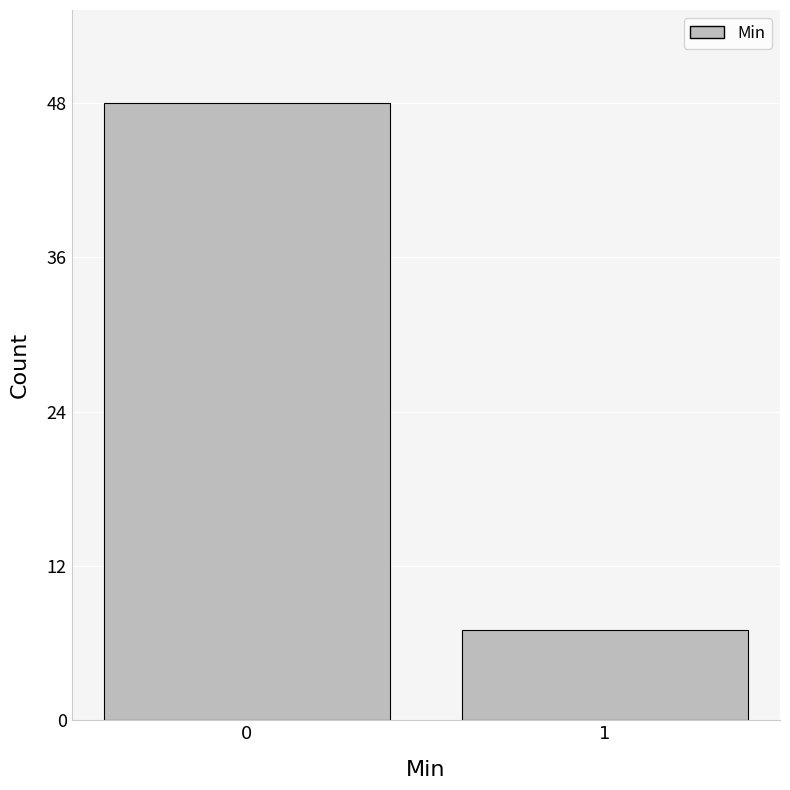

Reading left to right, transcribe all the data shown in this chart.

0=48	1=7